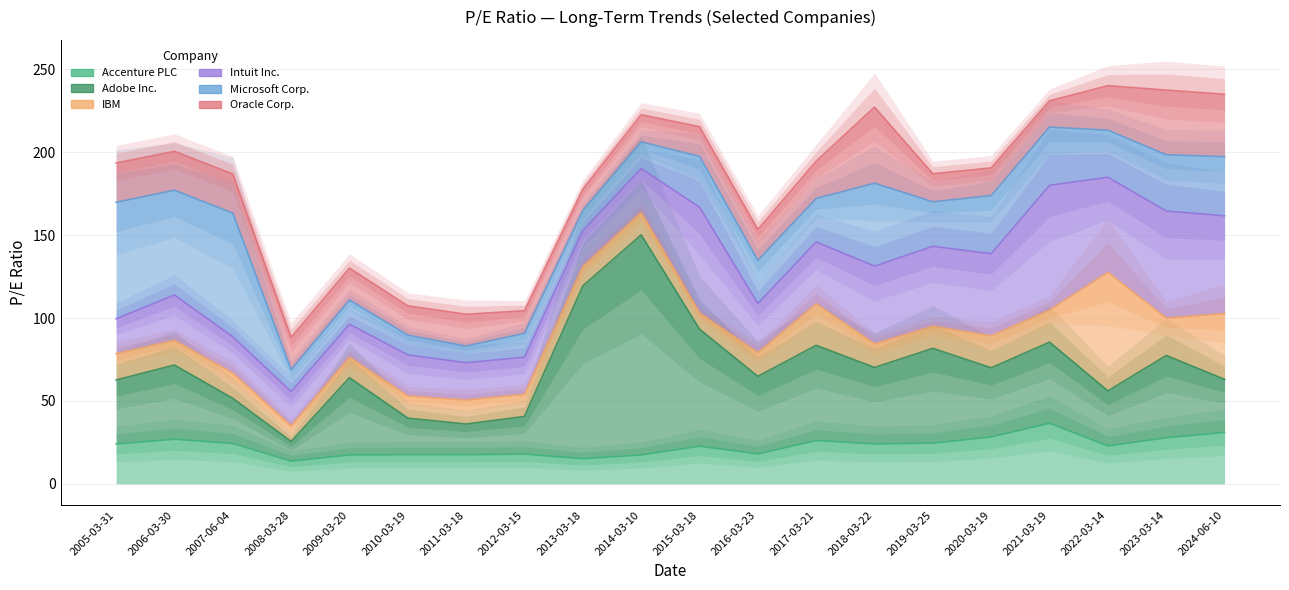

Reading left to right, extract all data points from this chart.

Accenture PLC: 24.1	26.9	24.4	13.7	17.4	17.6	17.6	17.9	15.2	17.5	22.8	18.1	26.2	24.1	24.6	28.3	36.6	22.9	27.8	31.1
Adobe Inc.: 38.6	44.7	27.2	11.8	46.6	22.1	18.5	22.7	104.2	132.7	70.6	46.8	57.4	46.1	57.2	41.7	48.9	33.1	49.6	32.0
IBM: 15.8	14.9	15.2	9.4	12.2	13.3	14.5	13.4	11.6	13.6	9.7	14.3	25.1	14.2	13.3	19.3	19.4	71.6	22.5	39.7
Intuit Inc.: 21.0	27.4	21.9	20.7	20.0	24.8	22.5	22.4	21.7	26.4	63.9	29.6	37.3	46.9	48.2	49.5	75.2	57.3	64.6	58.9
Microsoft Corp.: 70.3	63.2	74.6	13.3	14.6	11.9	10.0	14.4	12.1	16.1	30.6	26.1	26.2	50.0	26.9	35.0	35.1	28.3	34.0	35.7
Oracle Corp.: 23.7	23.4	23.6	19.4	19.2	17.7	19.2	13.6	12.8	16.3	17.9	18.5	22.5	45.9	16.9	16.7	15.8	26.9	39.0	37.6